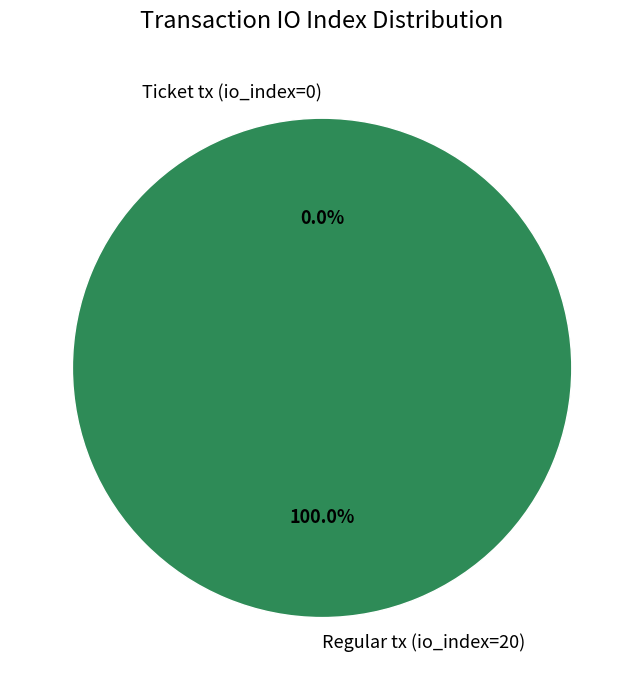

To the nearest percent, what is the difference between the Ticket tx (io_index=0) and Regular tx (io_index=20) slice percentages?

100%